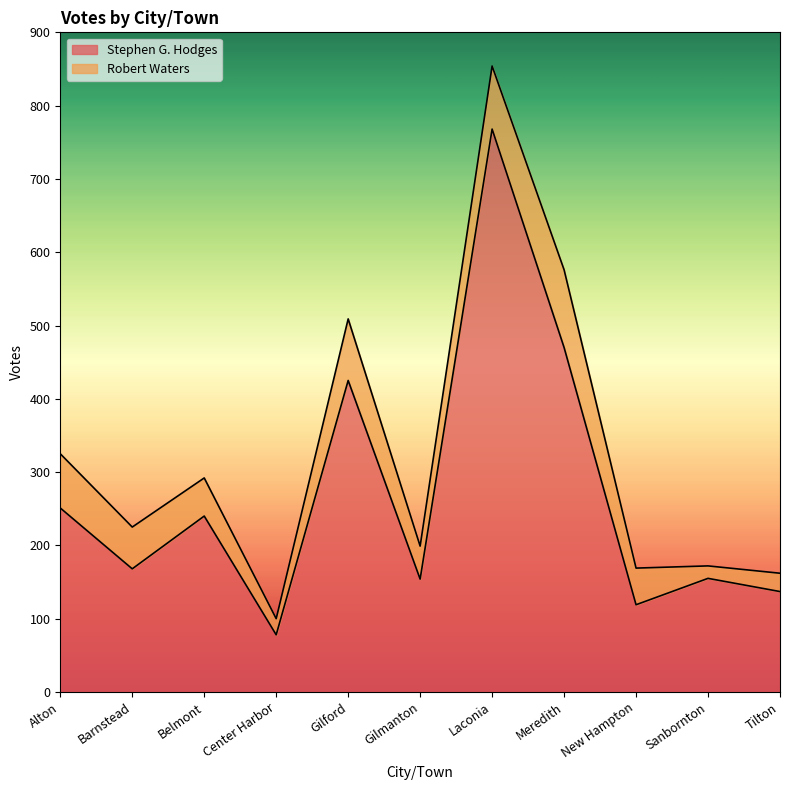

True or false: the data shows 425 at Gilford.

True